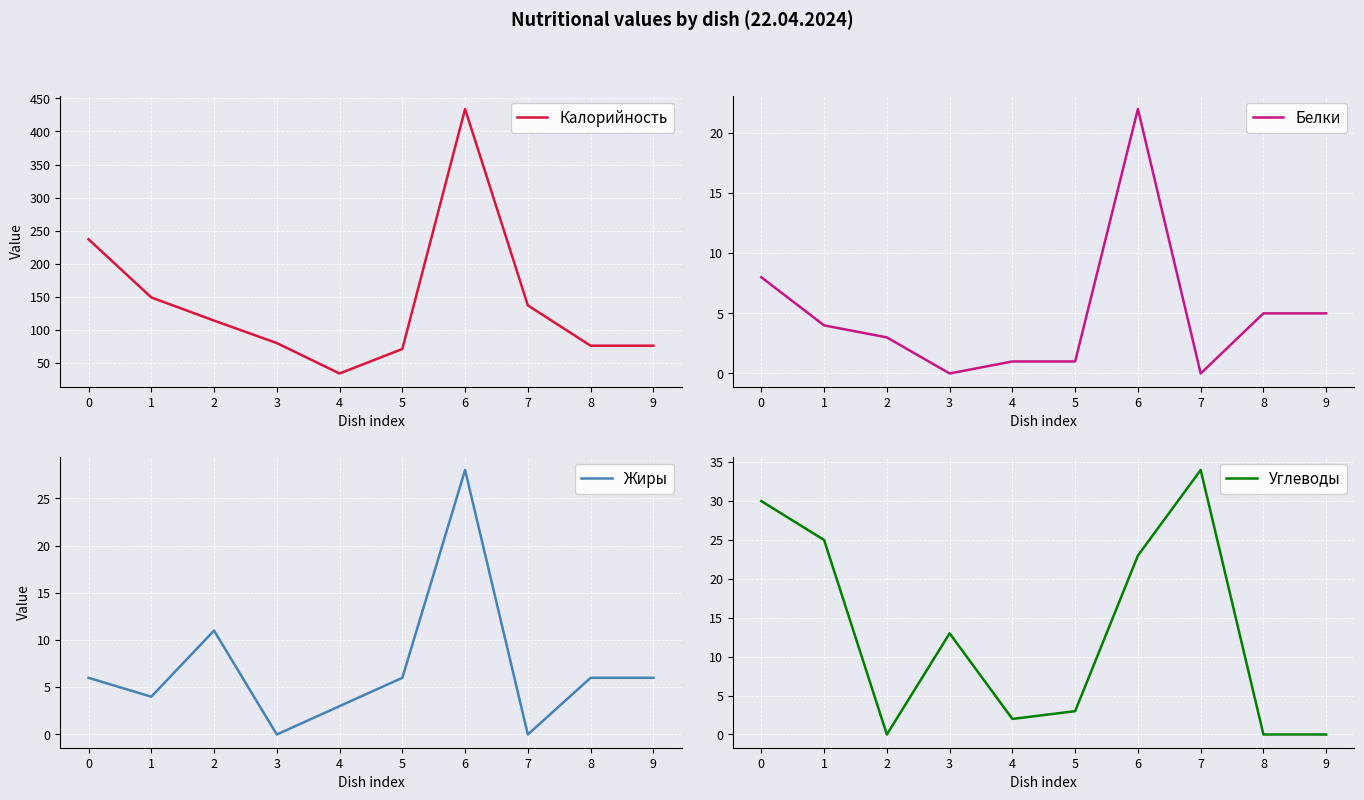

How many lines are shown in the chart?

4